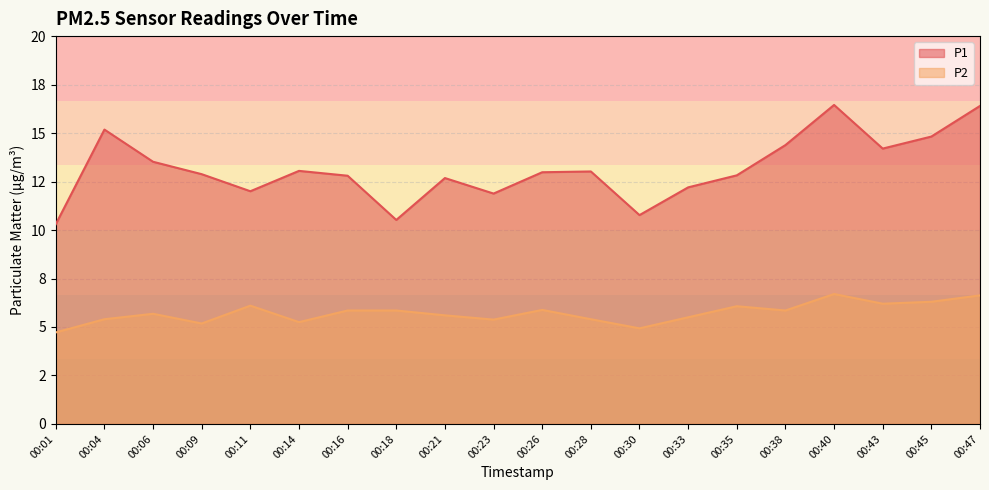

True or false: P1 and P2 cross at least once.

False